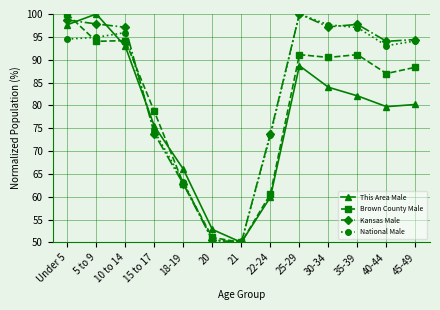

Is it true that Brown County Male equals 88.3 at 45-49?

True